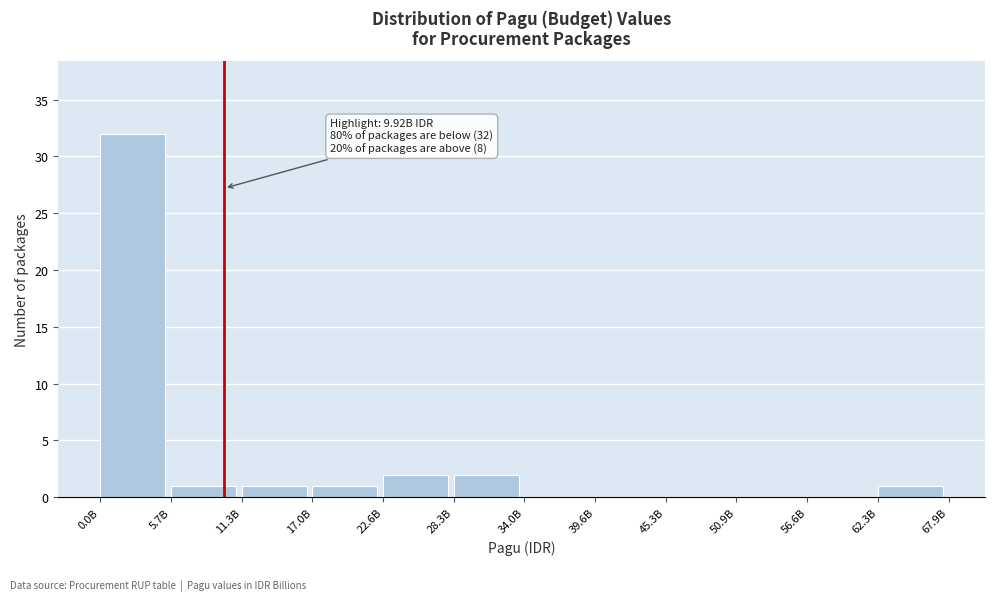

Reading left to right, list all the values displayed in this chart.

0.0B=32	5.7B=1	11.3B=1	17.0B=1	22.6B=2	28.3B=2	34.0B=0	39.6B=0	45.3B=0	50.9B=0	56.6B=0	62.3B=1